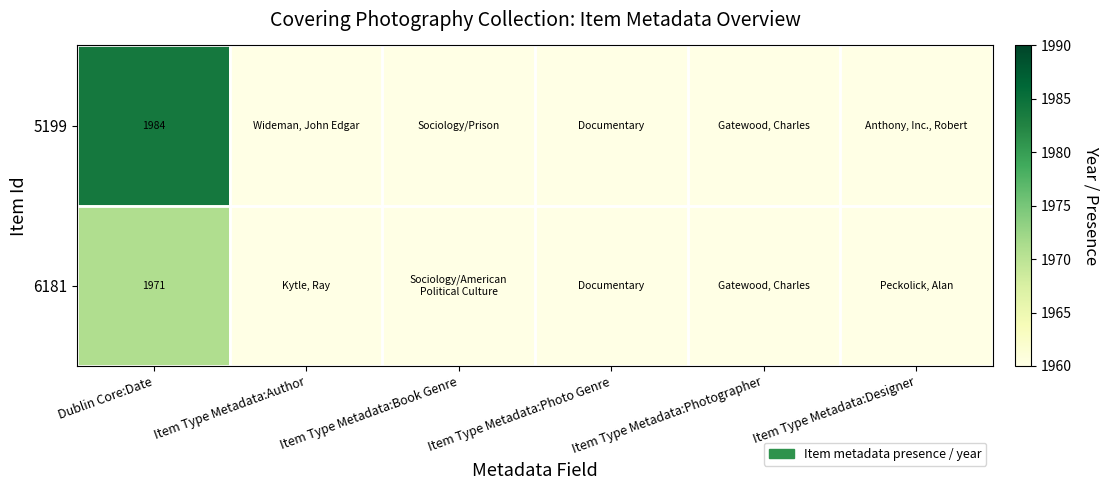

Is the value of 5199 at Dublin Core:Date greater than the value of 6181 at Dublin Core:Date?

Yes